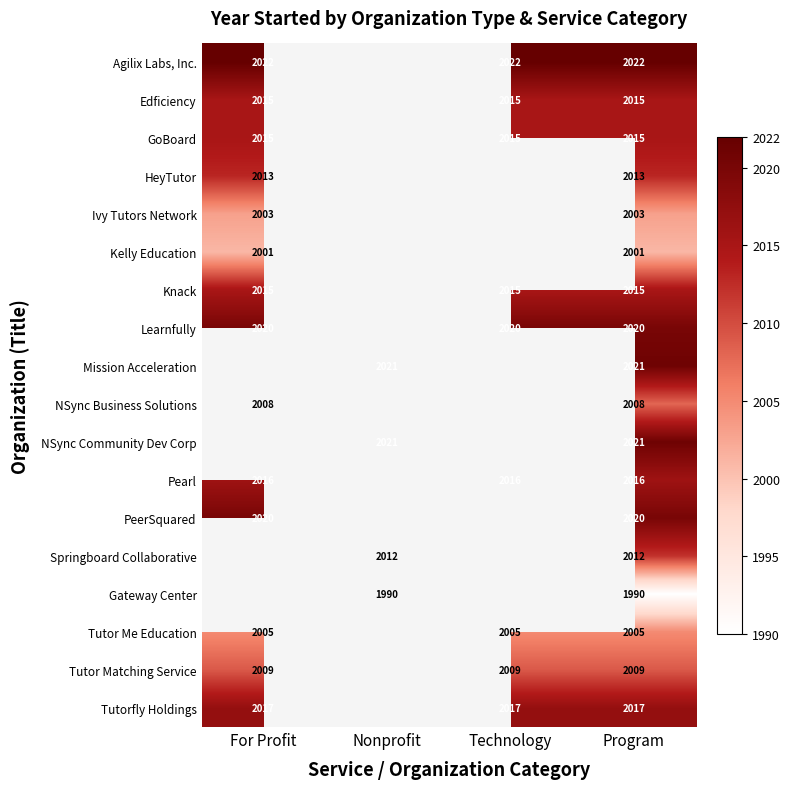

At which category does the chart reach its minimum across all series?

Nonprofit